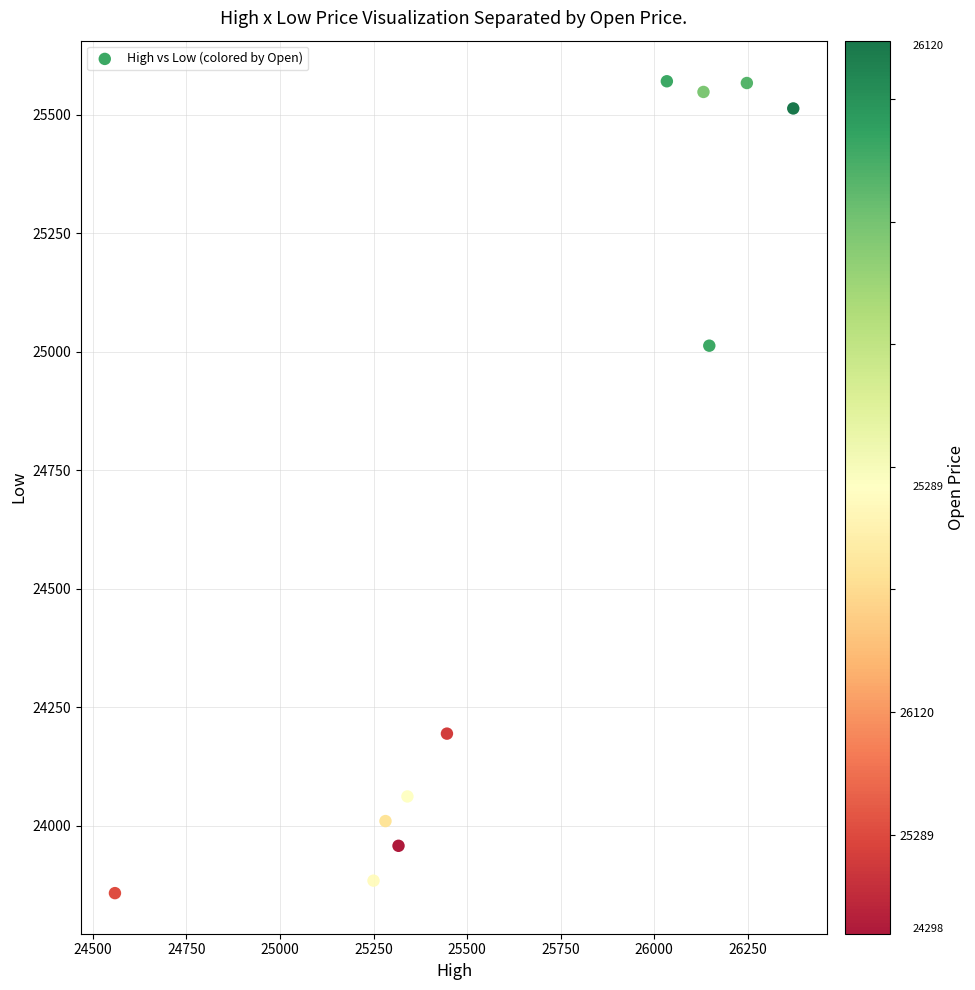

What is the range of X values (max minus min)?

1812.5